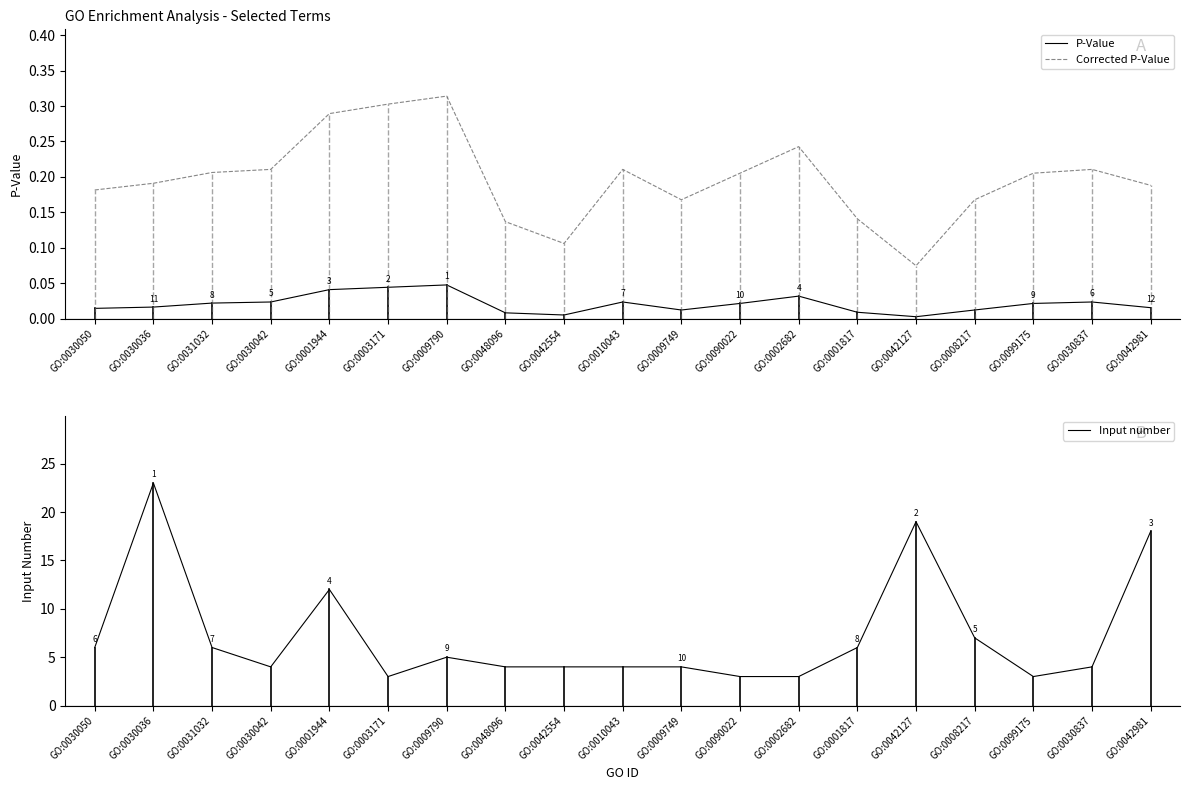

True or false: Corrected P-Value has a value of 0.1 at GO:0030837.

False